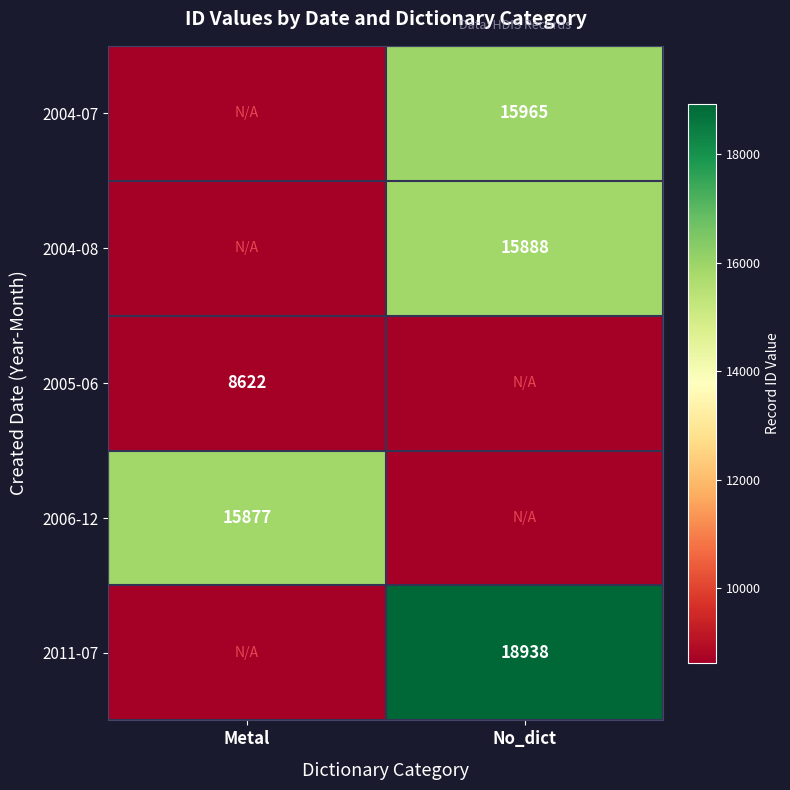

True or false: 2005-06 has a value of 13577 at Metal.

False